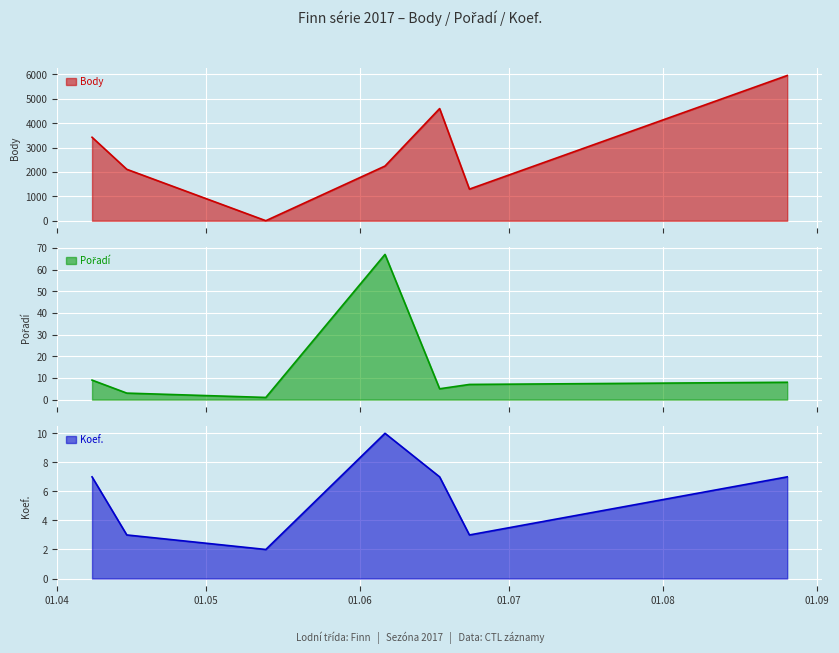

What are all the series names shown in the legend?

Body, Pořadí, Koef.